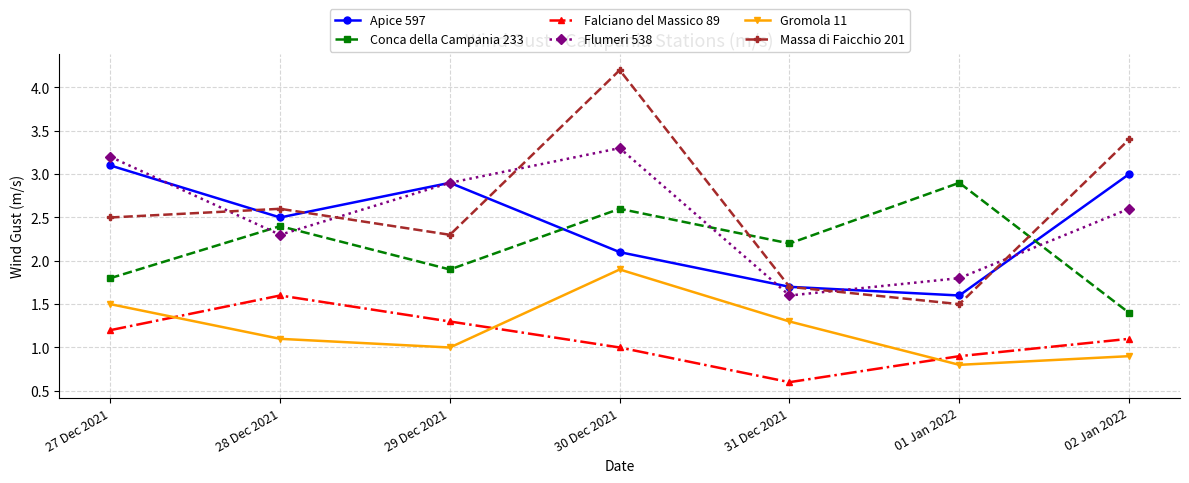

The Falciano del Massico 89 series shows 0.6 at 30 Dec 2021. True or false?

False